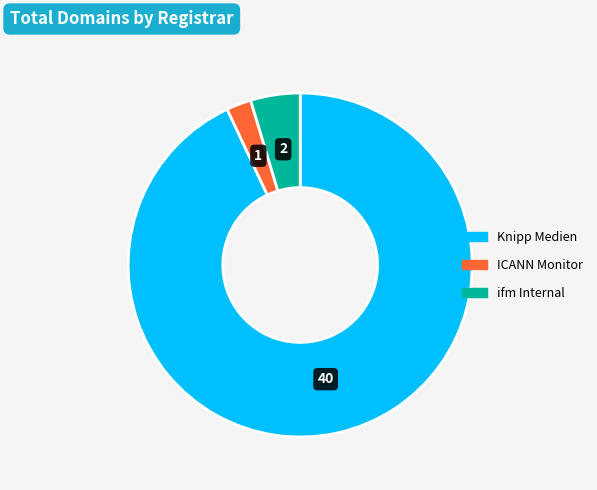

Between ifm Internal and ICANN Monitor, which is larger?

ifm Internal